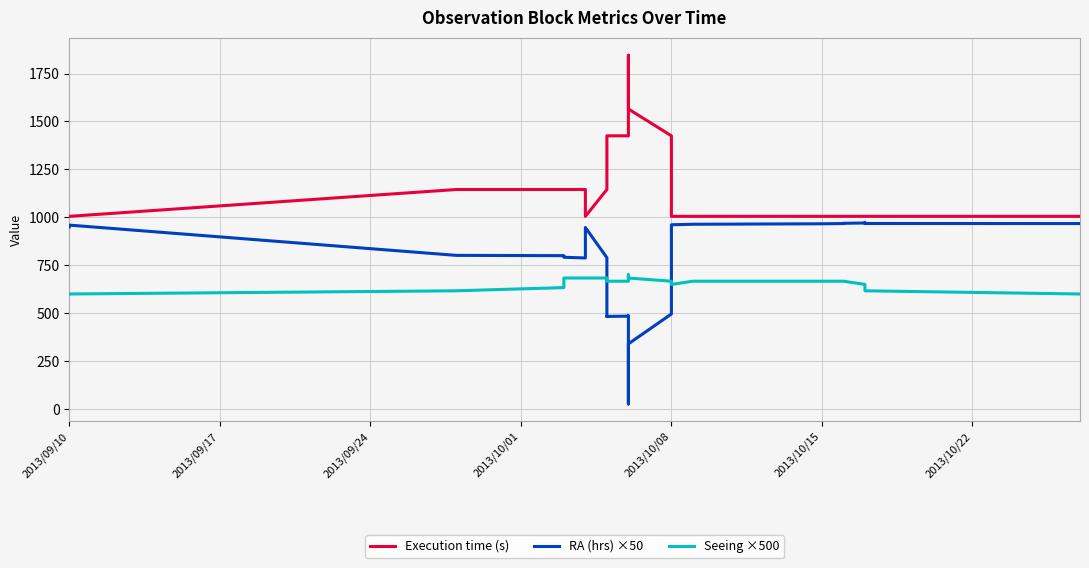

What is the difference between the maximum and second lowest values in the Execution time (s) series?

840.0